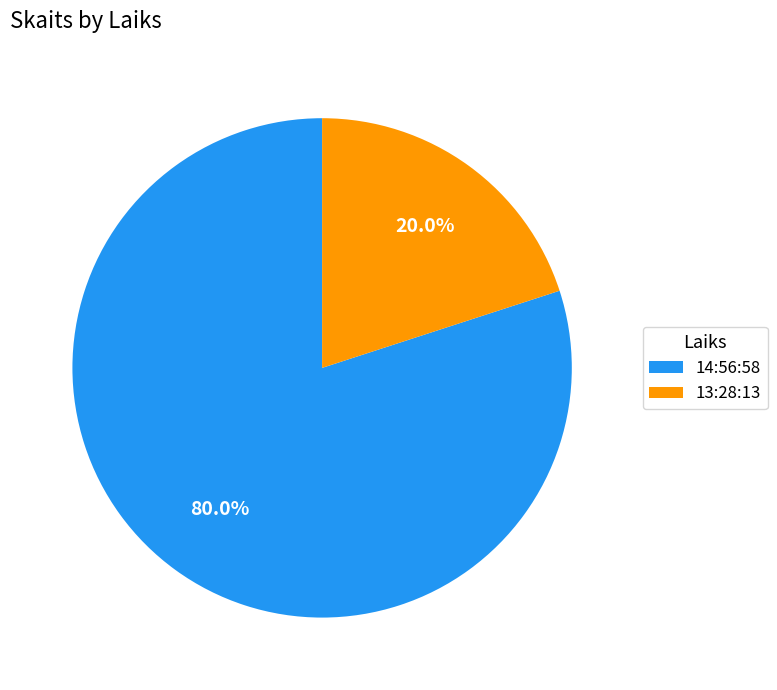

To the nearest percent, what percentage of the pie is 13:28:13?

20%